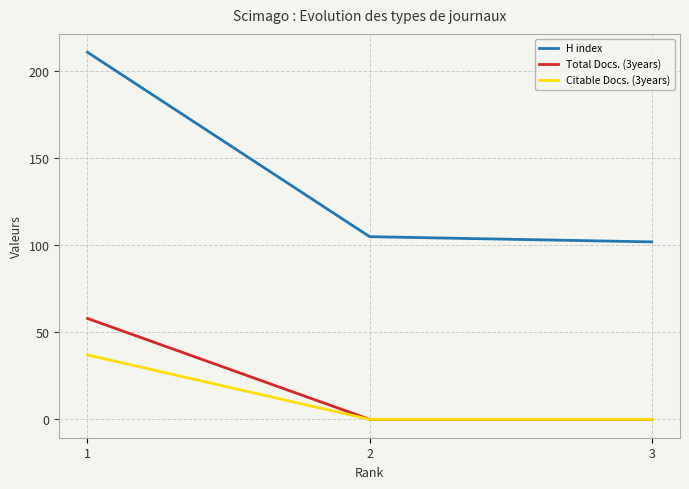

What is the difference between the H index values at 2 and 1?

106